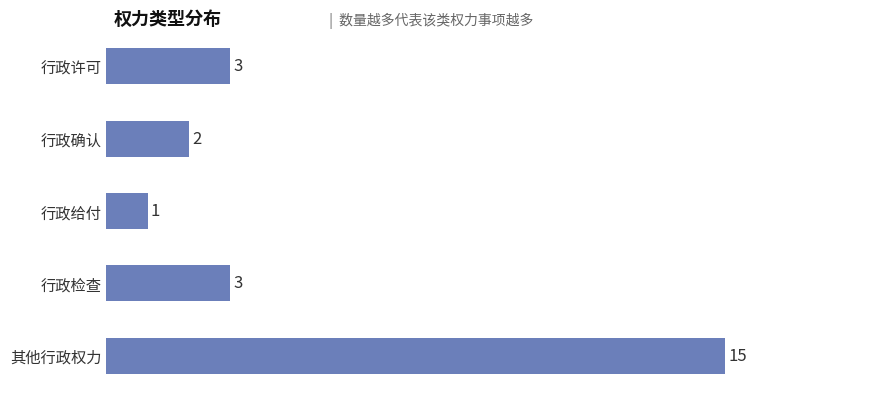

What is the average value?

5